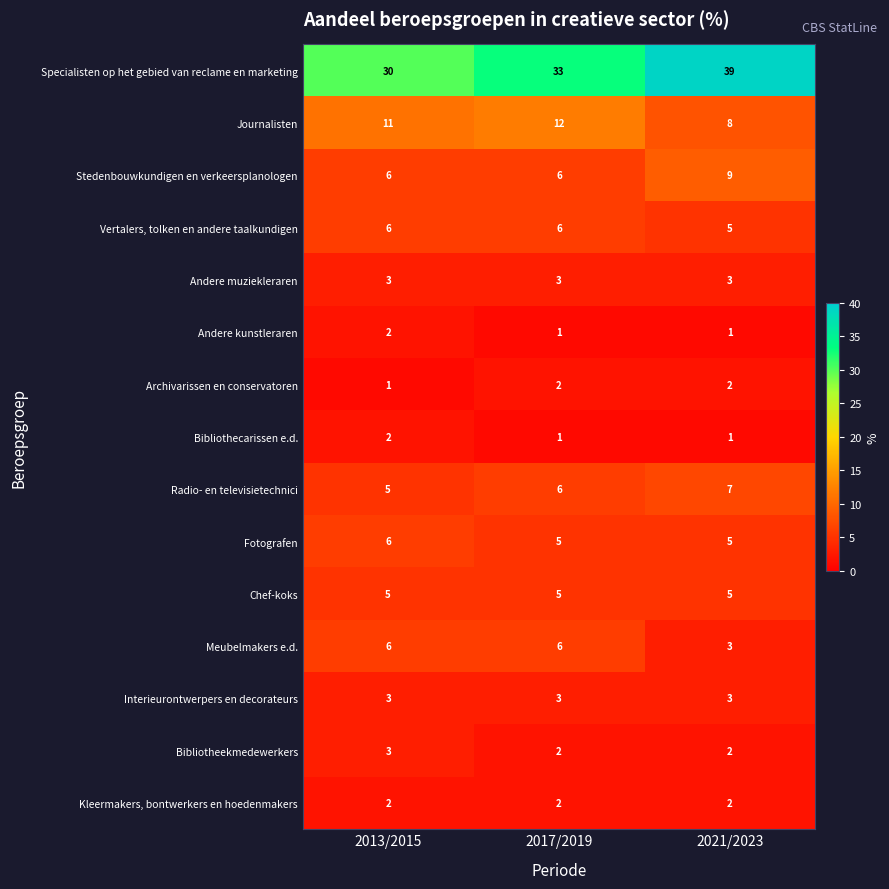

The value of Specialisten op het gebied van reclame en marketing at 2021/2023 is 11. True or false?

False